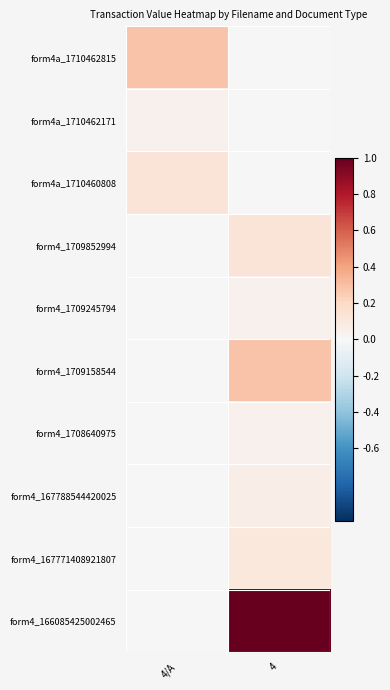

List the series in order of their peak value, lowest first.

form4a_1710462171, form4_1709245794, form4_1708640975, form4_167788544420025, form4_167771408921807, form4a_1710460808, form4_1709852994, form4a_1710462815, form4_1709158544, form4_166085425002465